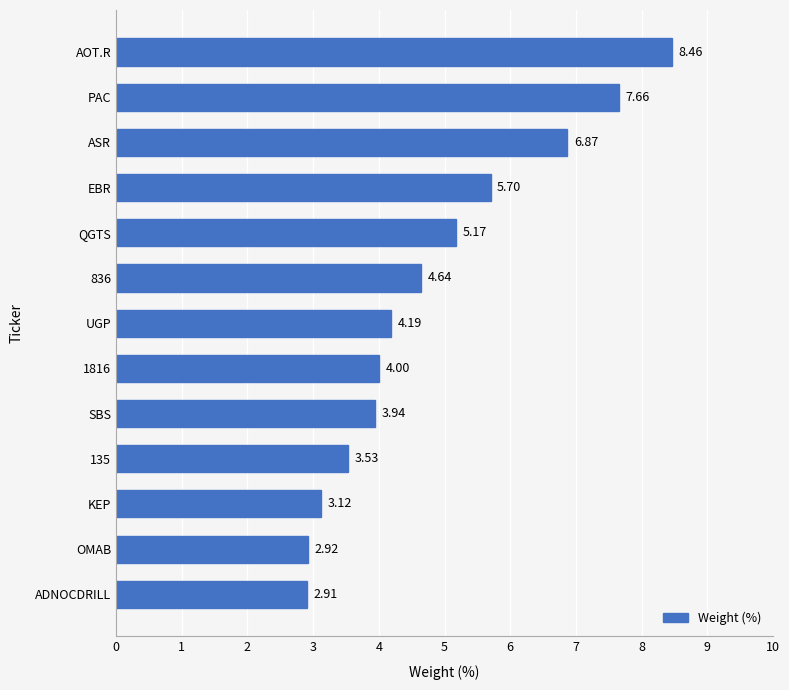

Between ASR and ADNOCDRILL, which is larger?

ASR